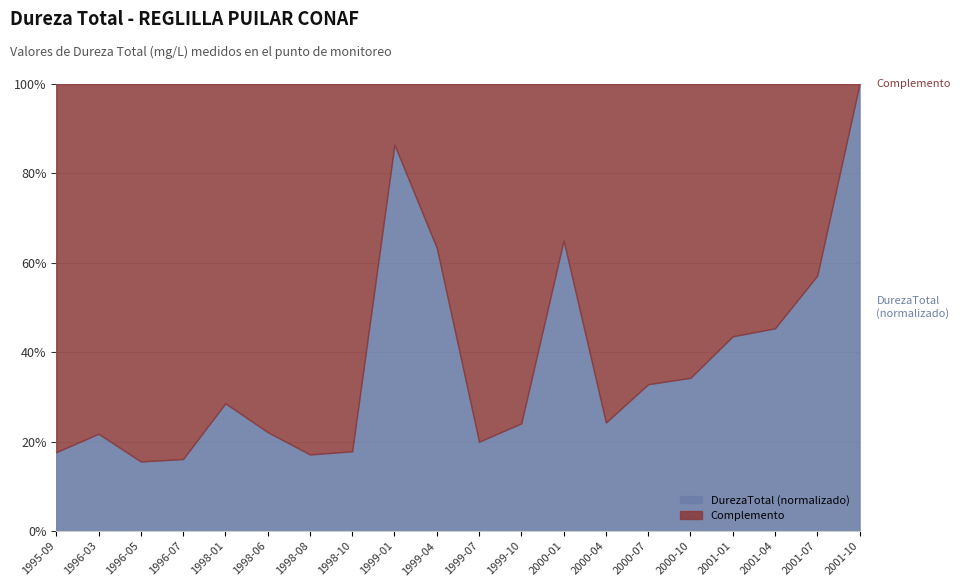

What position from the right is 1999-04?

11